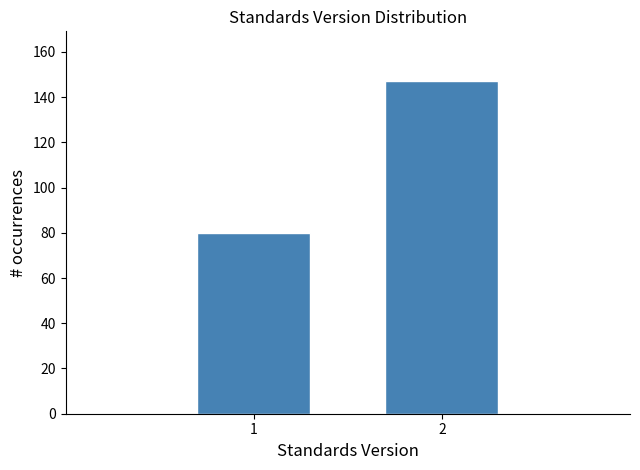

Reading right to left, transcribe all the data shown in this chart.

2=147	1=80